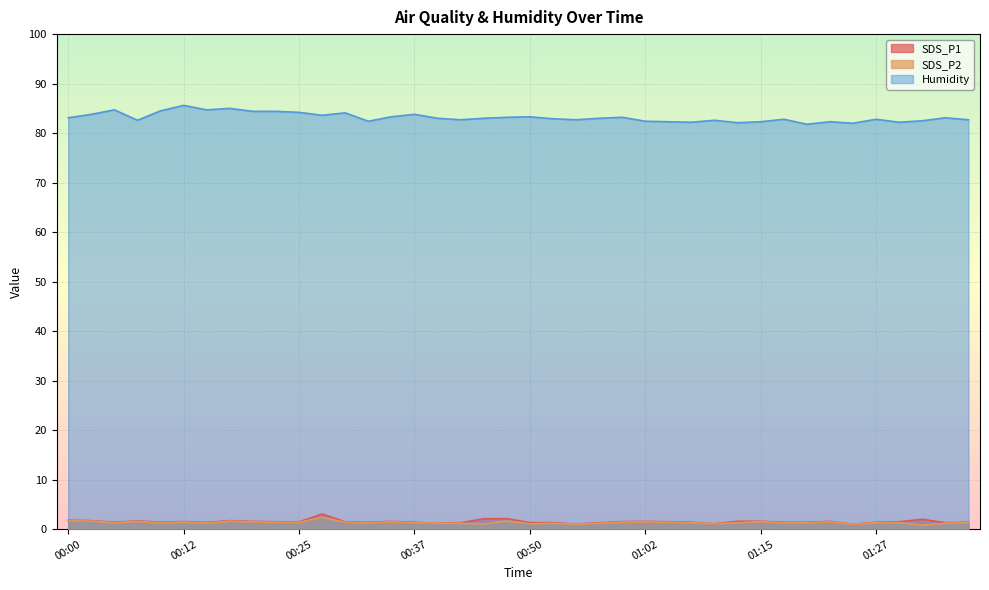

What are all the series names shown in the legend?

SDS_P1, SDS_P2, Humidity